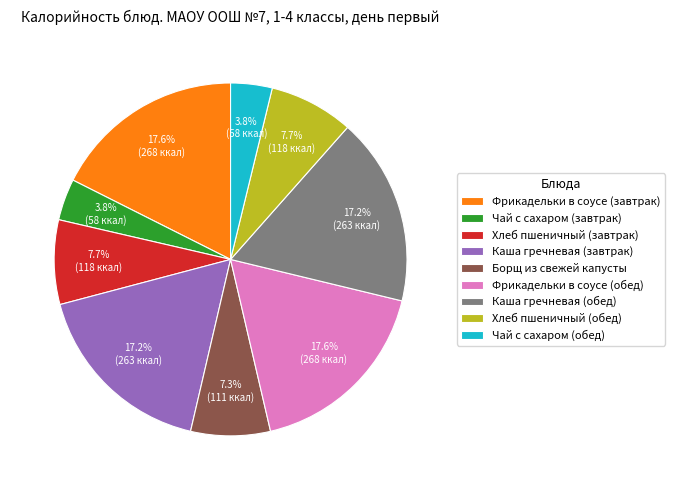

To the nearest percent, what is the combined percentage of Хлеб пшеничный (обед) and Фрикадельки в соусе (завтрак)?

25%